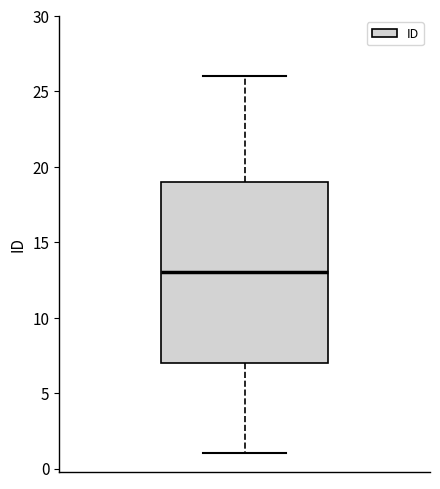

Where does the upper whisker of the box end on the y-axis? The values are not printed on the chart, so give them approximately, as read against the axis.

26